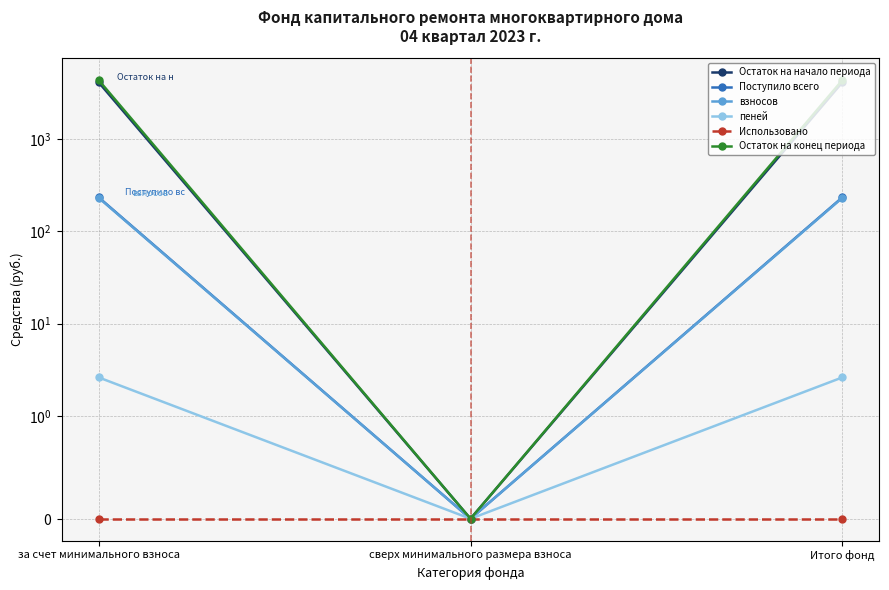

What are all the series names shown in the legend?

Остаток на начало периода, Поступило всего, взносов, пеней, Использовано, Остаток на конец периода